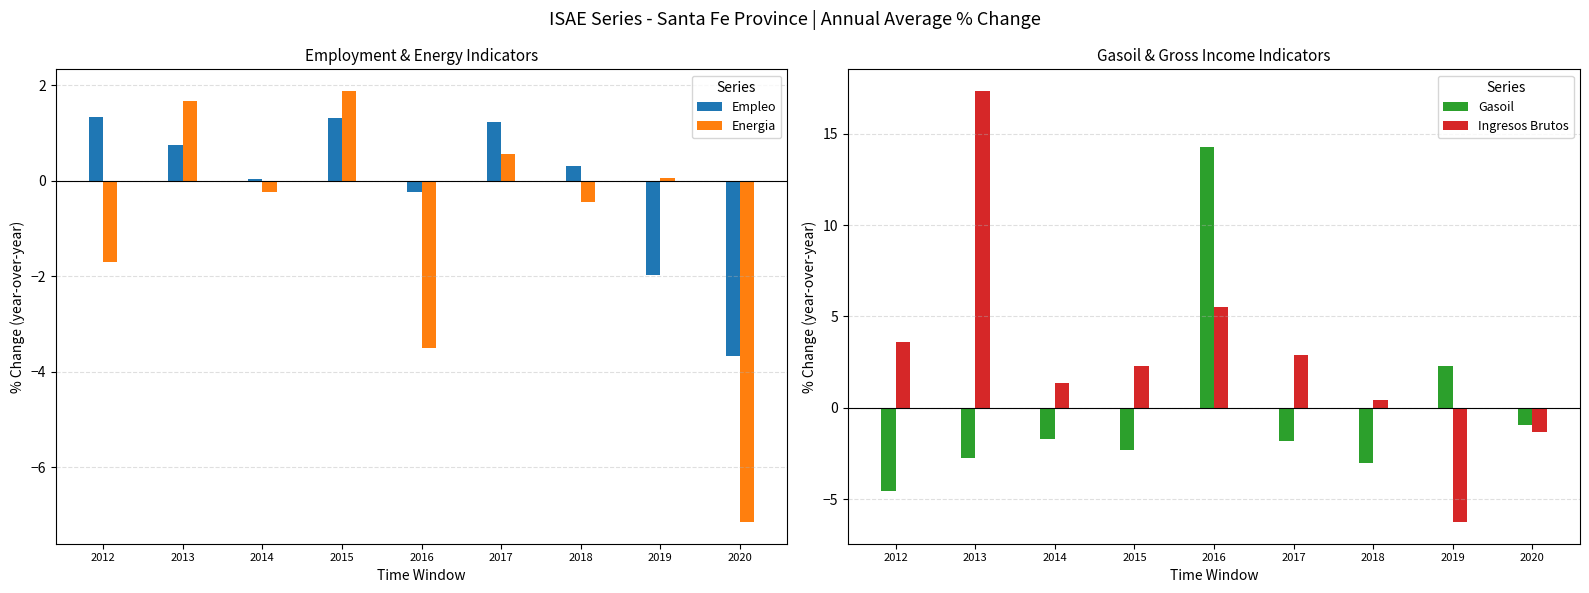

What is the value of the Empleo bar at the 8th from the left?

-2.0